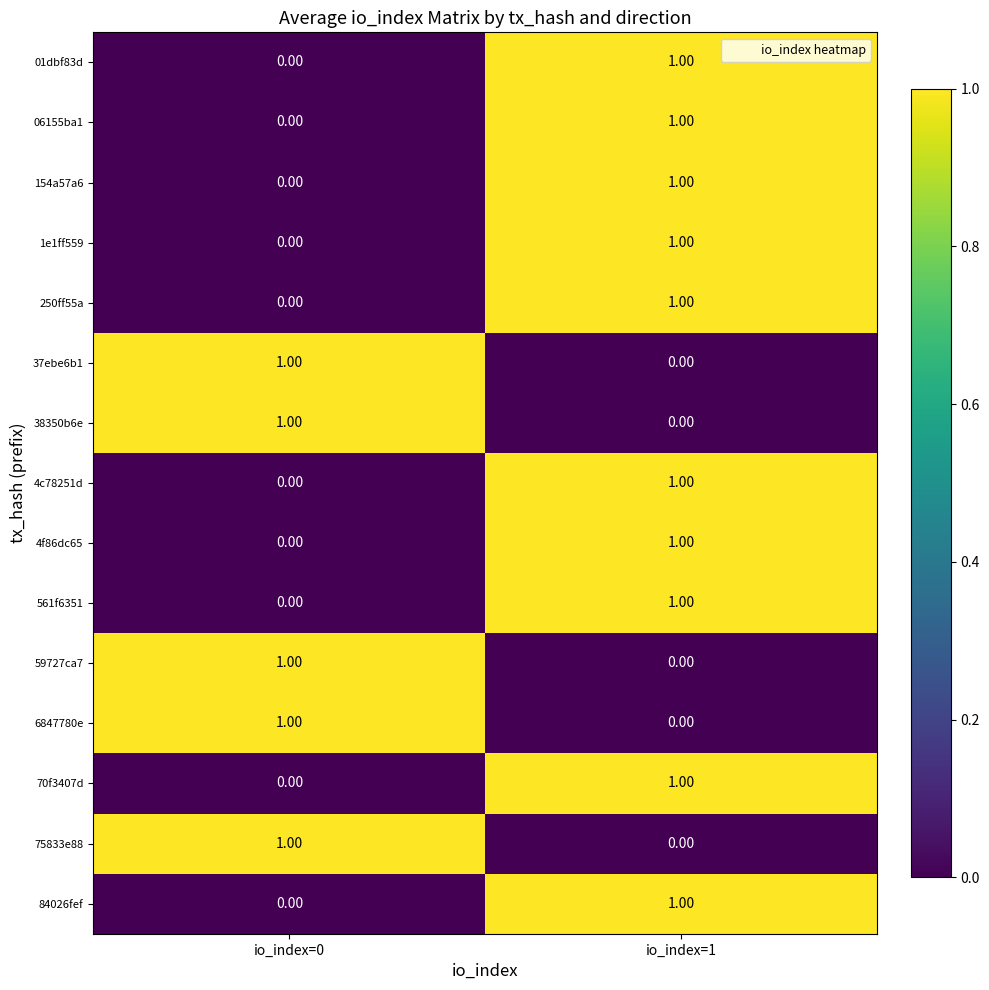

Rank the categories by 38350b6e value from lowest to highest.

io_index=1, io_index=0